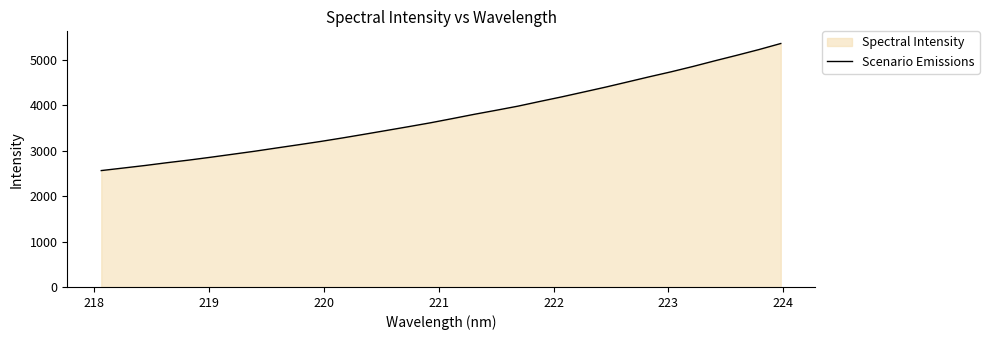

Reading right to left, list all the values displayed in this chart.

5363.9	5230.1	5105.4	4984.3	4859.3	4741.4	4631.2	4516.7	4403.0	4295.4	4188.5	4087.4	3983.8	3892.3	3803.4	3708.9	3616.3	3531.0	3447.9	3365.1	3283.7	3206.2	3133.8	3062.9	2991.2	2924.9	2858.9	2795.8	2738.2	2676.6	2620.2	2564.5